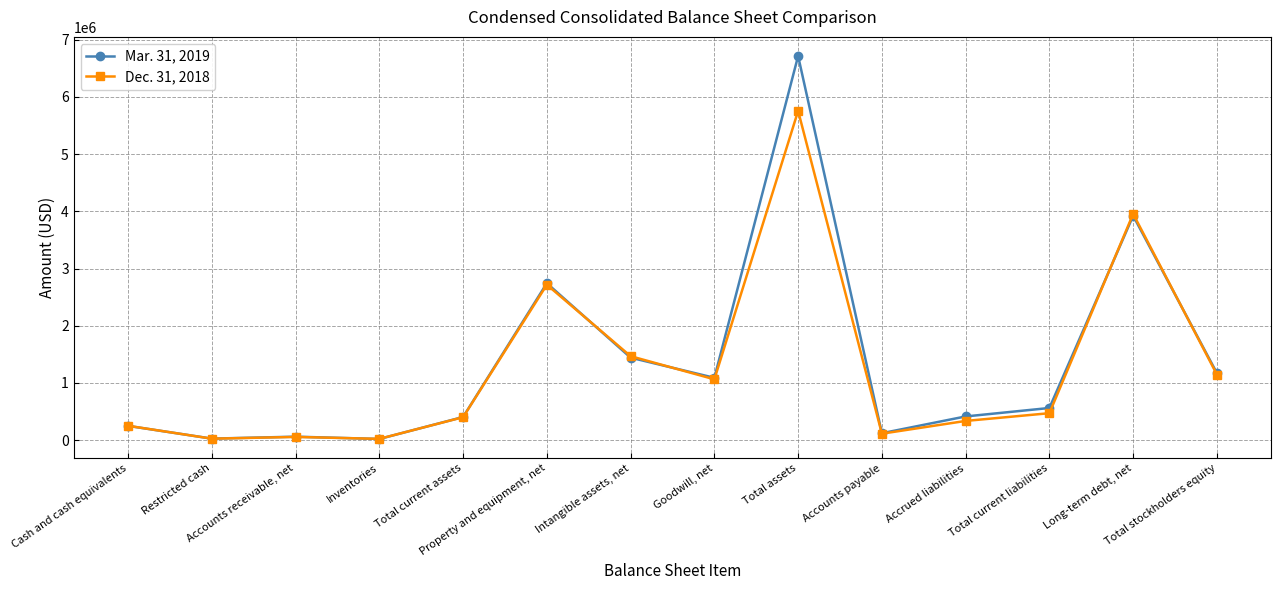

True or false: Mar. 31, 2019 has a value of 413291 at Total stockholders equity.

False